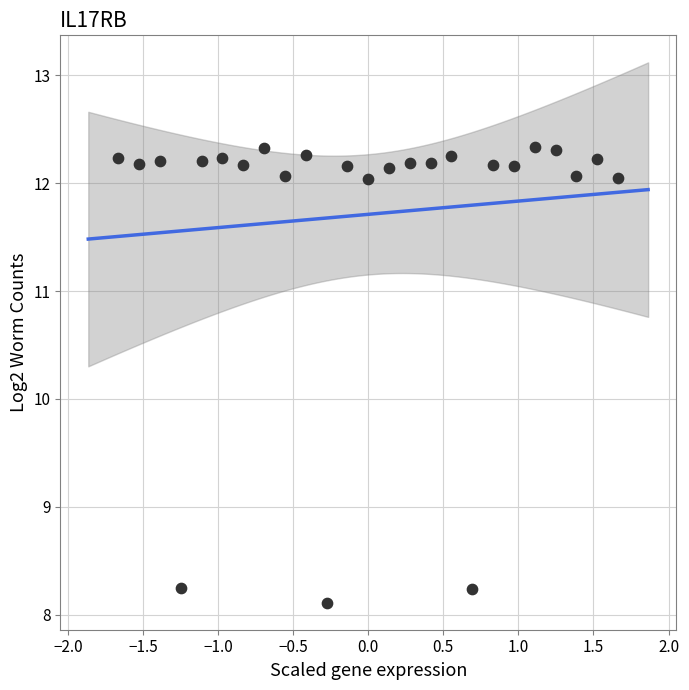

What is the range of Y values (max minus min)?

4.2